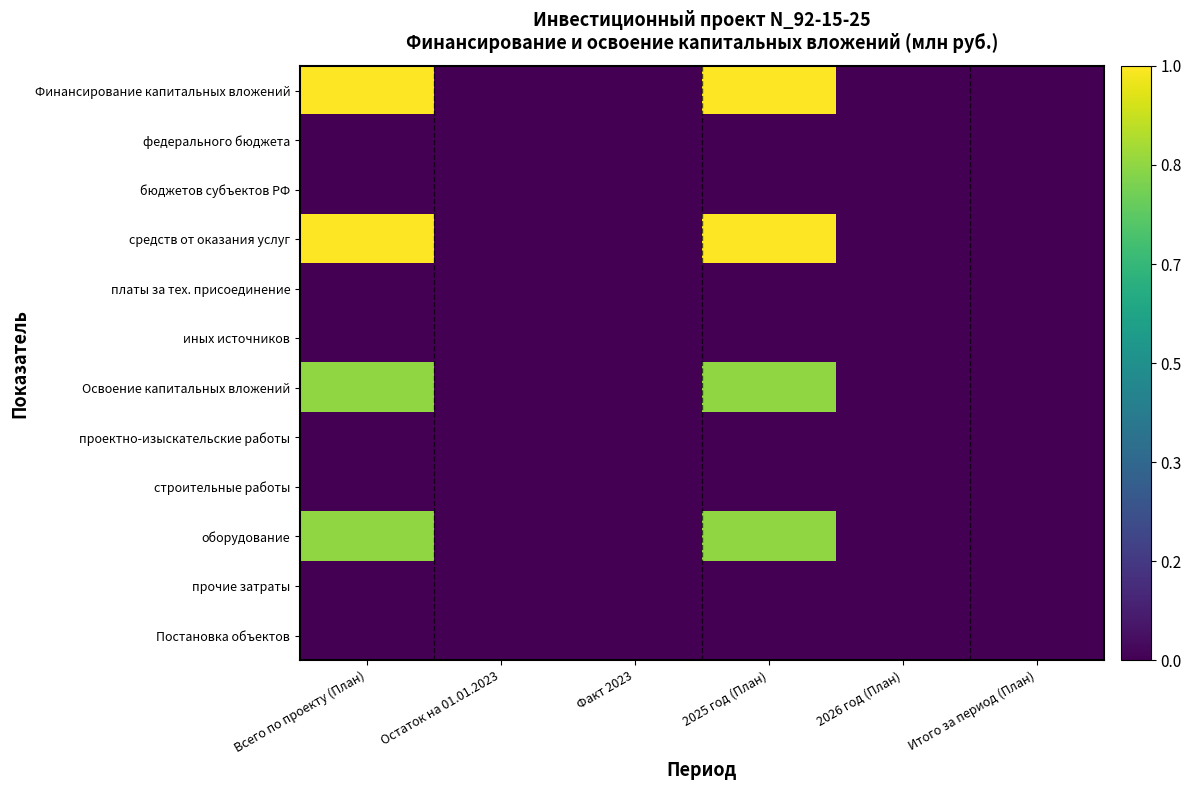

Which series has the largest range (max minus min)?

Финансирование капитальных вложений